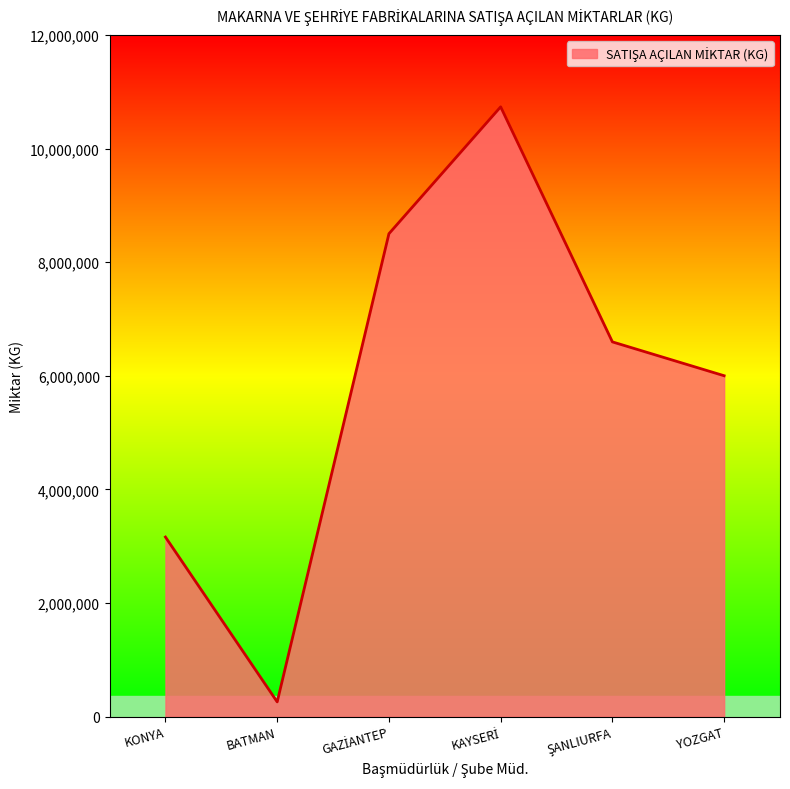

What is the minimum value shown in the chart?

258760